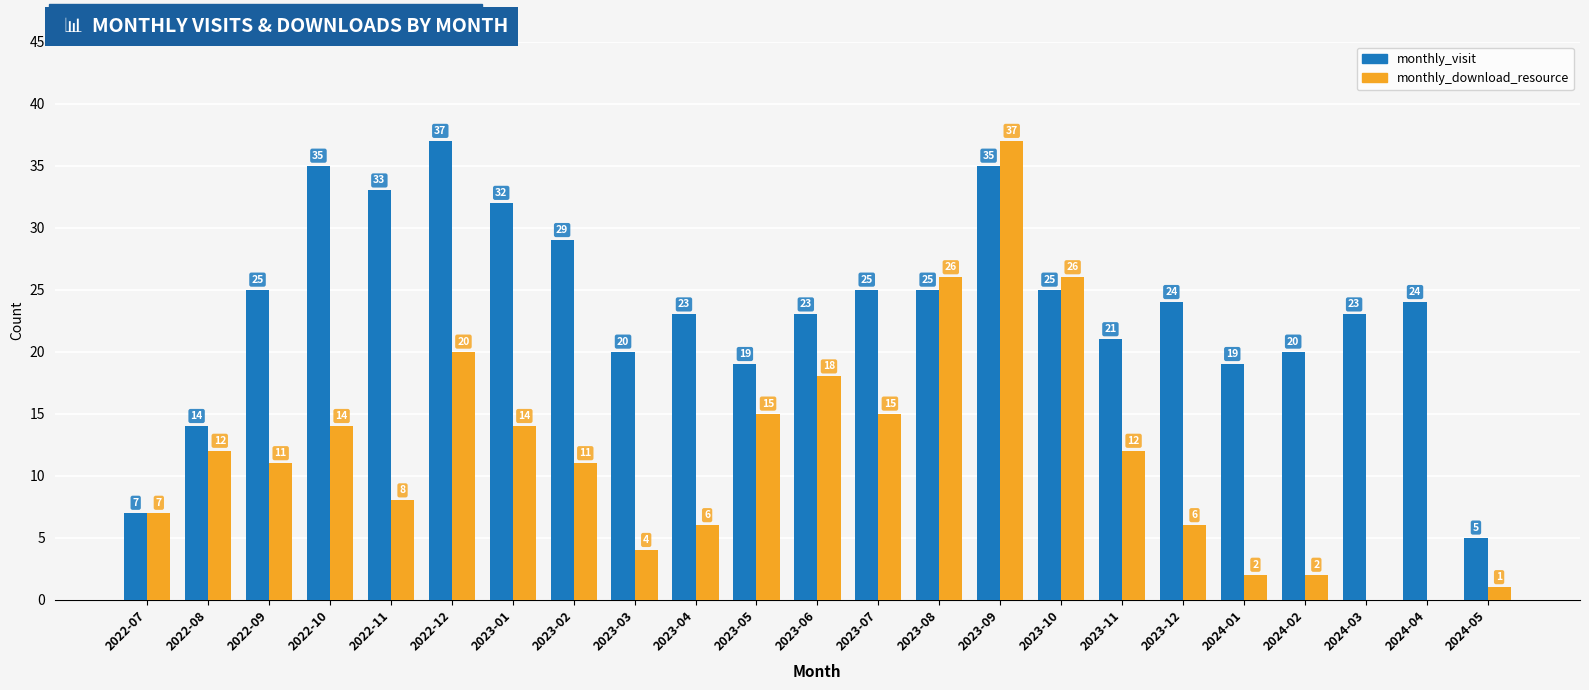

Between 2022-07 and 2022-10, which series saw the biggest shift?

monthly_visit